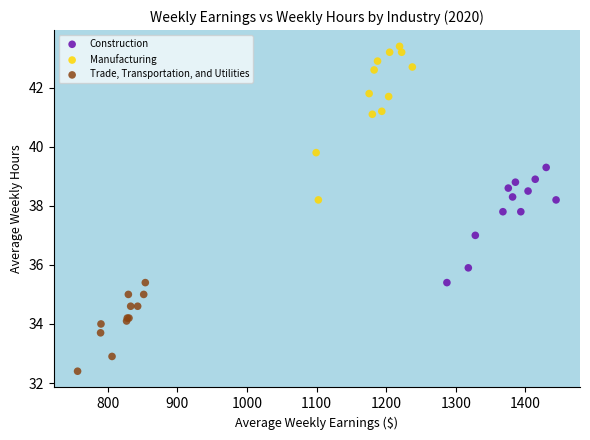

What are all the series names shown in the legend?

Construction, Manufacturing, Trade, Transportation, and Utilities